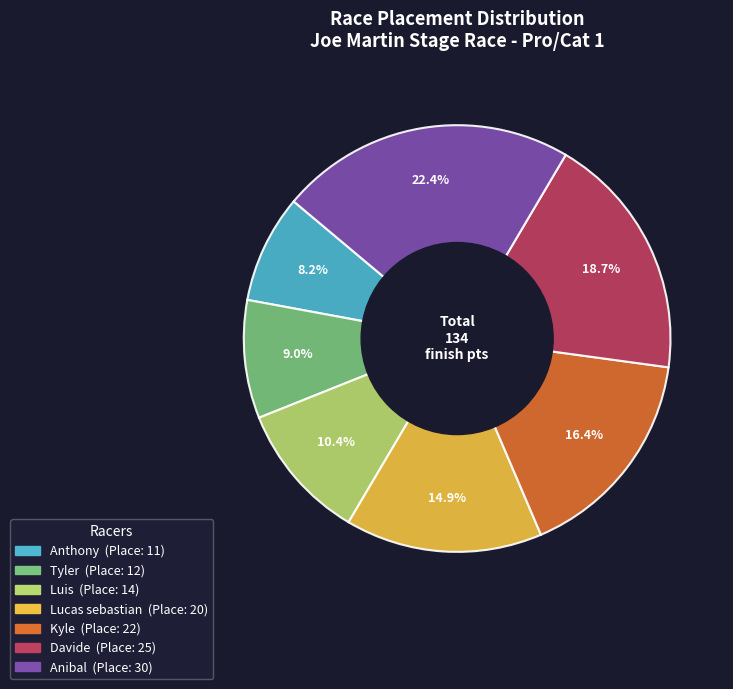

Which has a higher value, Anibal or Davide?

Anibal